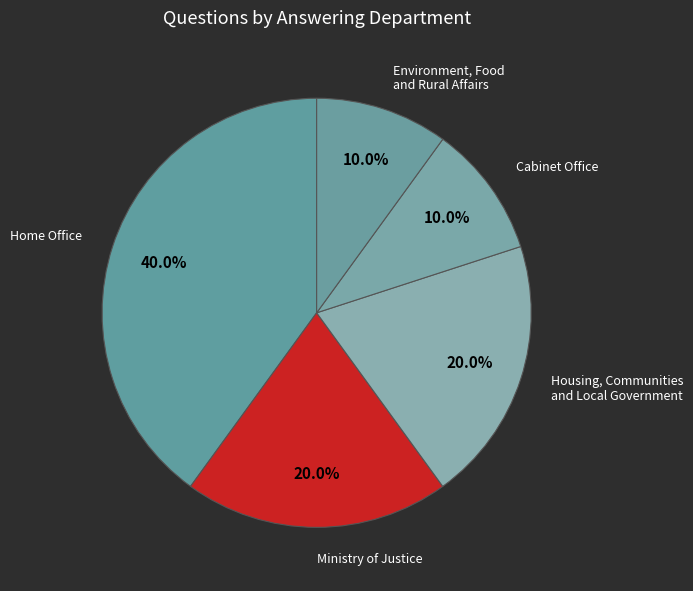

What is the smallest slice in the pie chart?

Cabinet Office